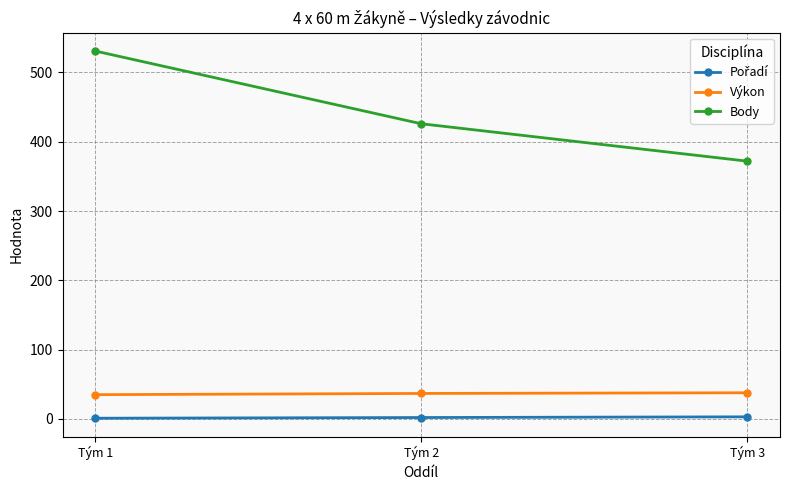

Which series has the largest range (max minus min)?

Body